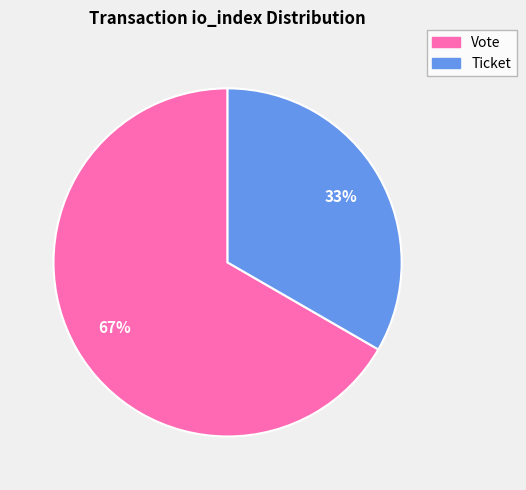

Combined, do Vote and Ticket account for over 50%?

Yes